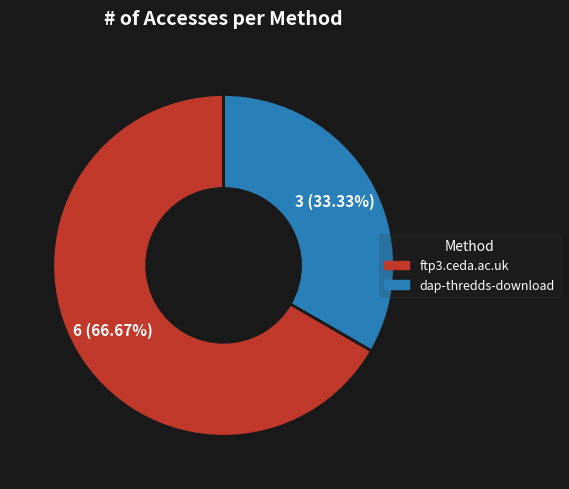

What percentage do ftp3.ceda.ac.uk and dap-thredds-download together represent?

100.0%